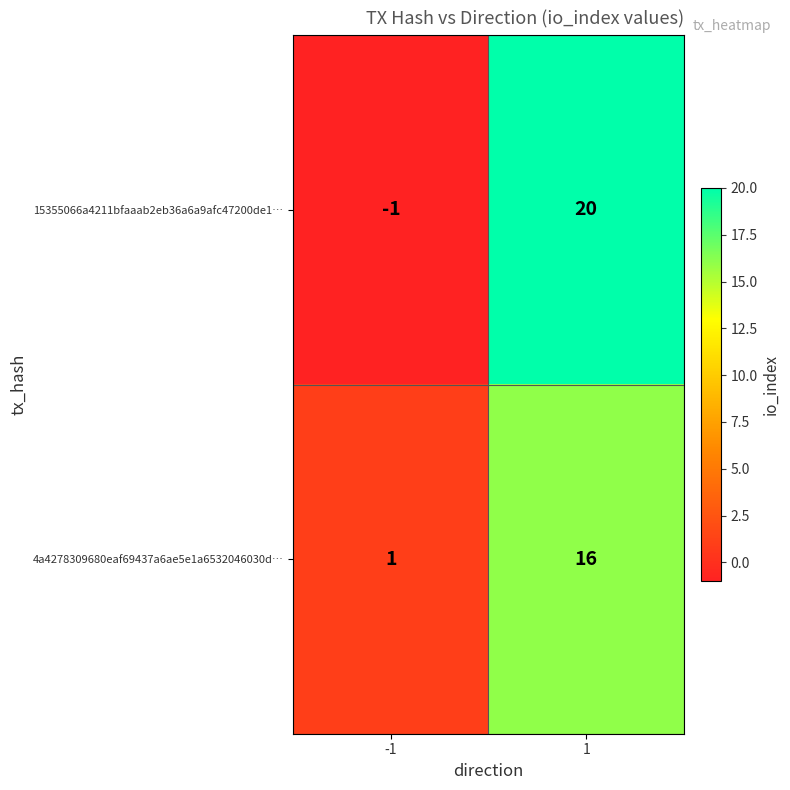

What is the difference between the highest and lowest values at -1?

2